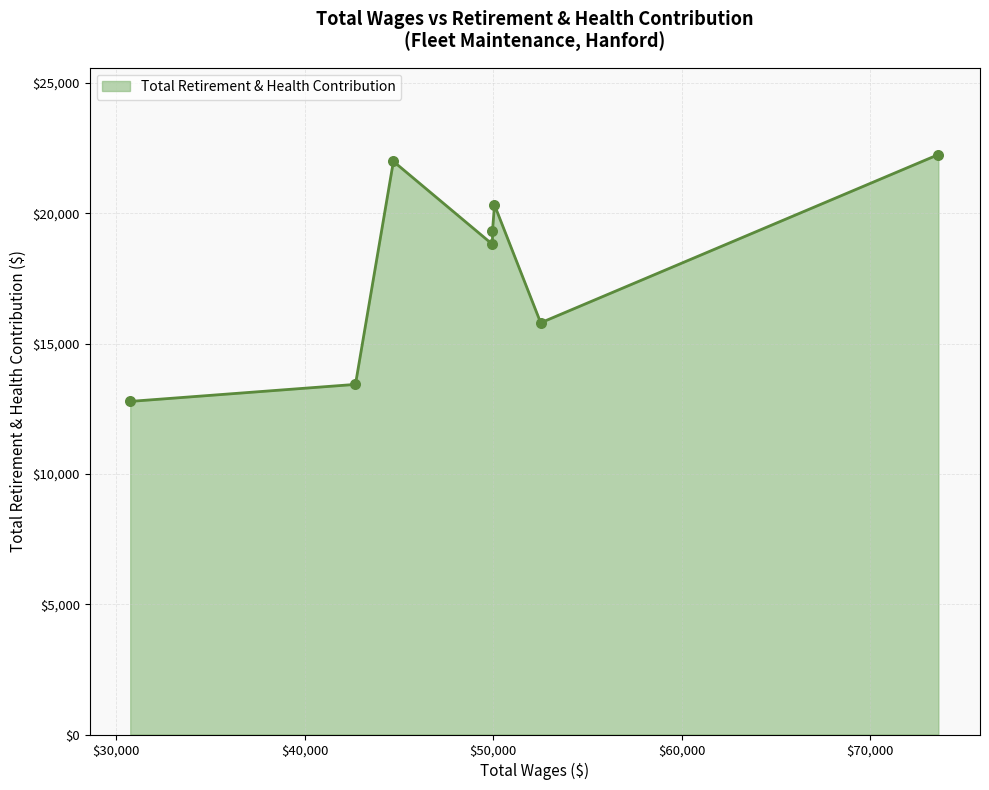

Approximately how many times larger is the value at 44709.0 compared to 49965.0?

1.1